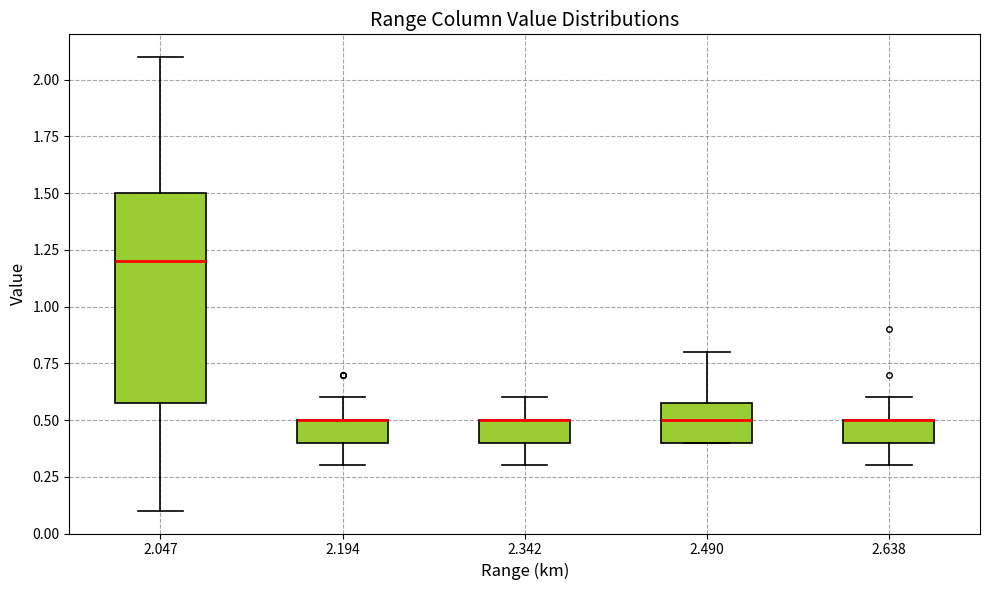

Comparing the boxes themselves (not the whiskers), which one is the tallest?

2.047